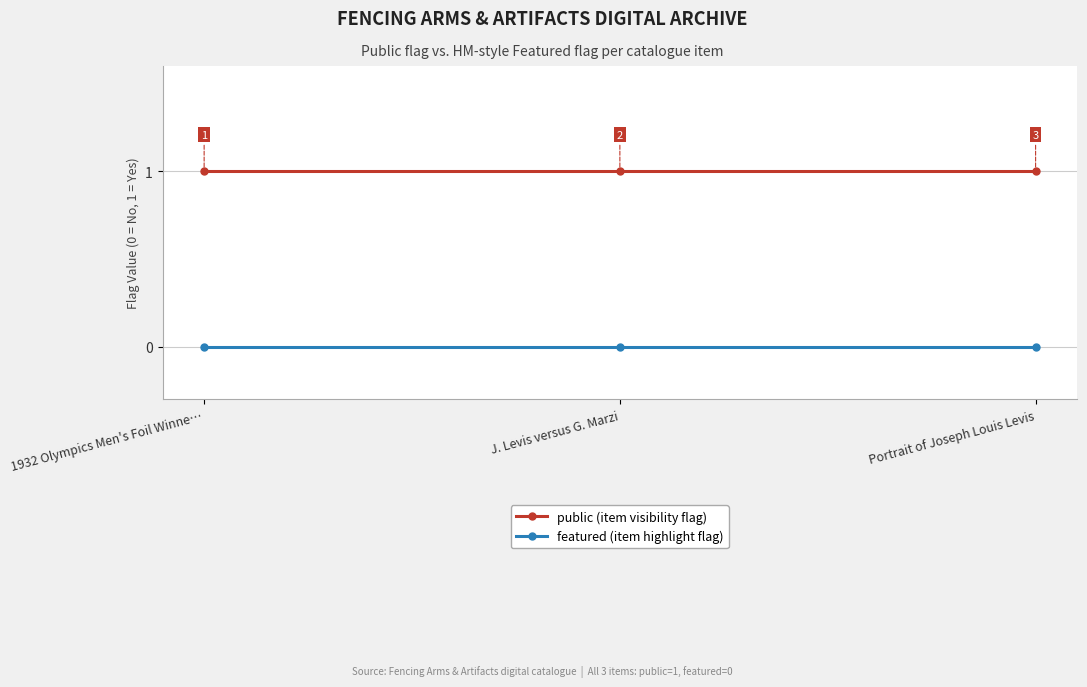

Is it true that featured (item highlight flag) equals 0 at 1932 Olympics Men's Foil Winne…?

True